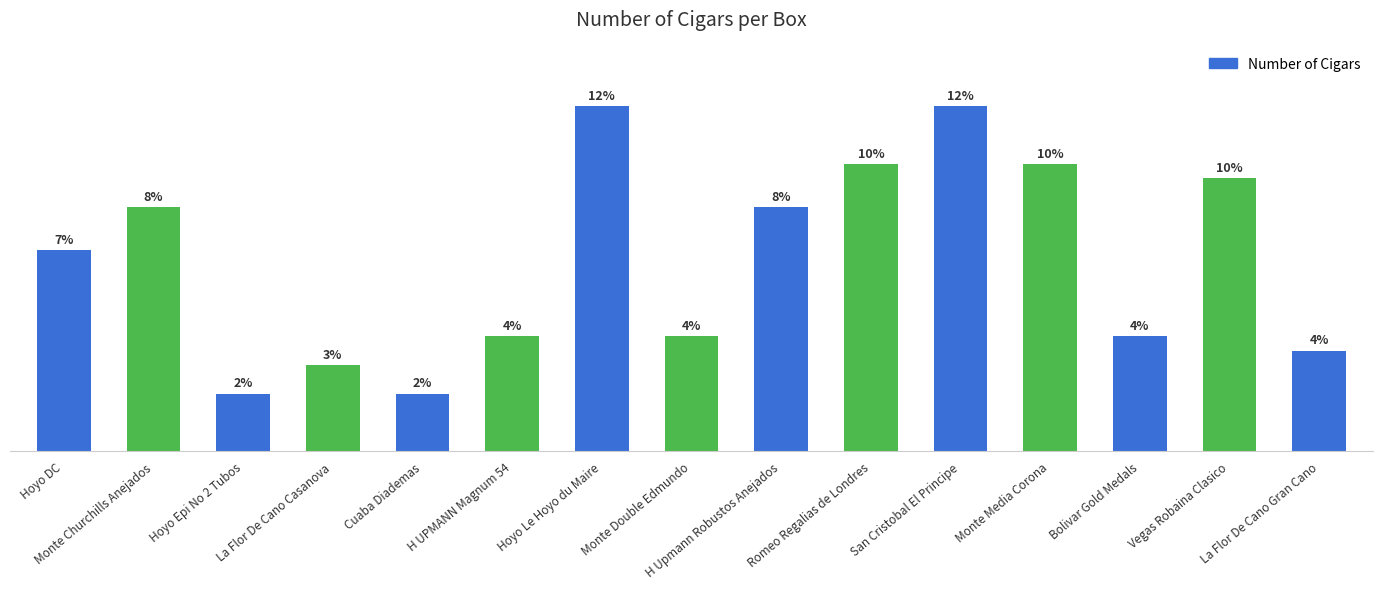

Which category has the highest value across all series?

Hoyo Le Hoyo du Maire